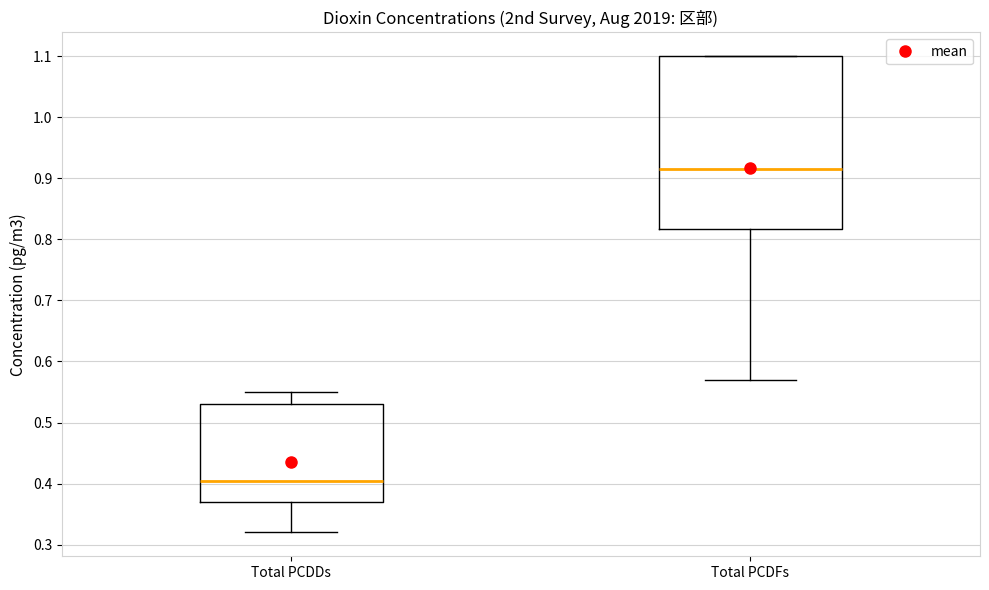

Reading left to right, read every box against the y-axis: the position of its median line, the range the box covers, and the ends of its whiskers. The values are not printed on the chart, so give them approximately, as read against the axis.

Total PCDDs: median 0.41, box 0.37 to 0.53, whiskers 0.32 to 0.55
Total PCDFs: median 0.92, box 0.82 to 1.10, whiskers 0.57 to 1.10